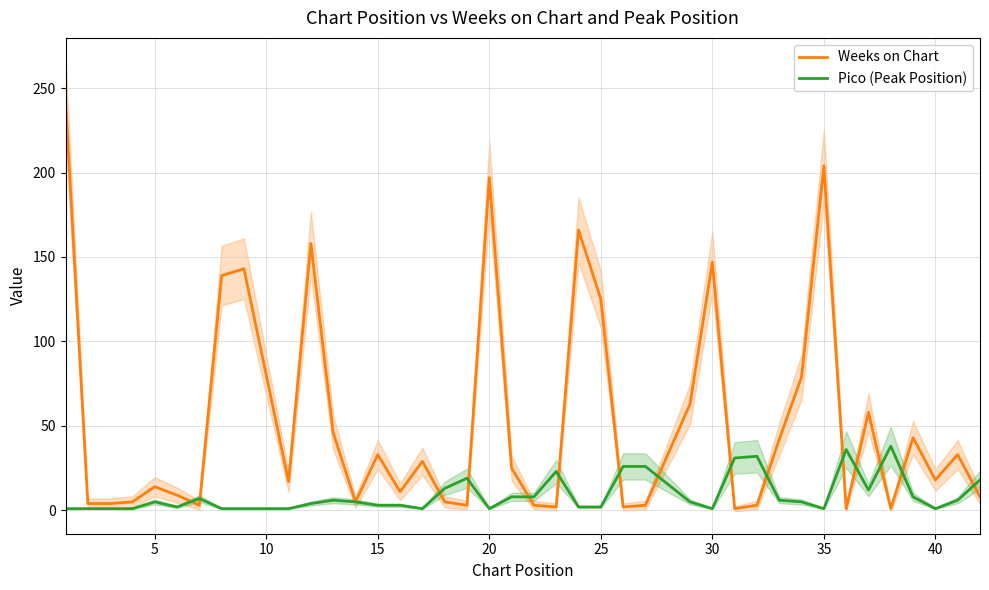

Rank the series by their maximum value, from lowest to highest.

Pico (Peak Position), Weeks on Chart